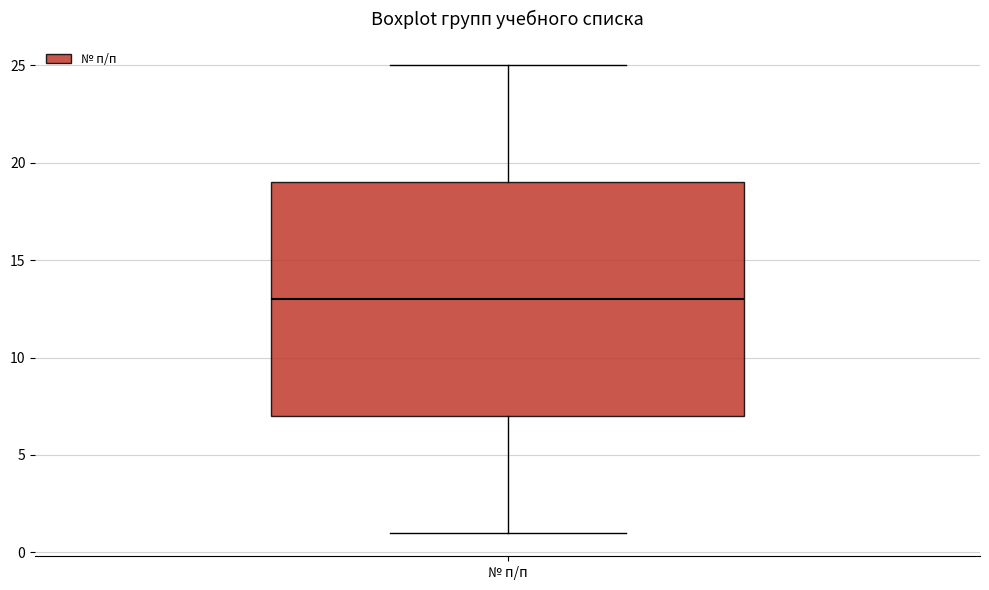

Read this box plot against the y-axis: the position of the median line, the range covered by the box, and the ends of both whiskers. The values are not printed on the chart, so give them approximately, as read against the axis.

median 13, box 7 to 19, whiskers 1 to 25